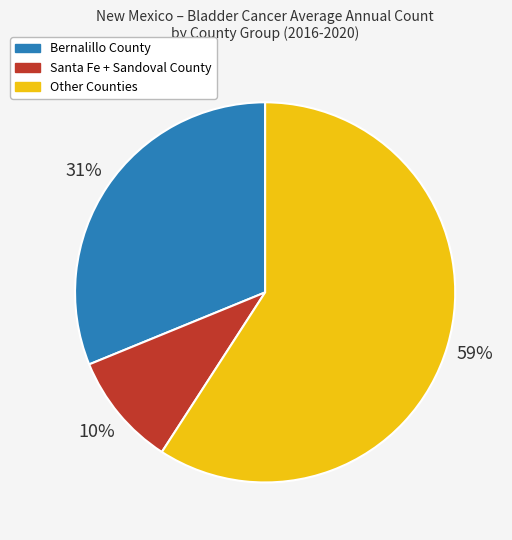

To the nearest percent, what percentage of the pie is Santa Fe + Sandoval County?

10%